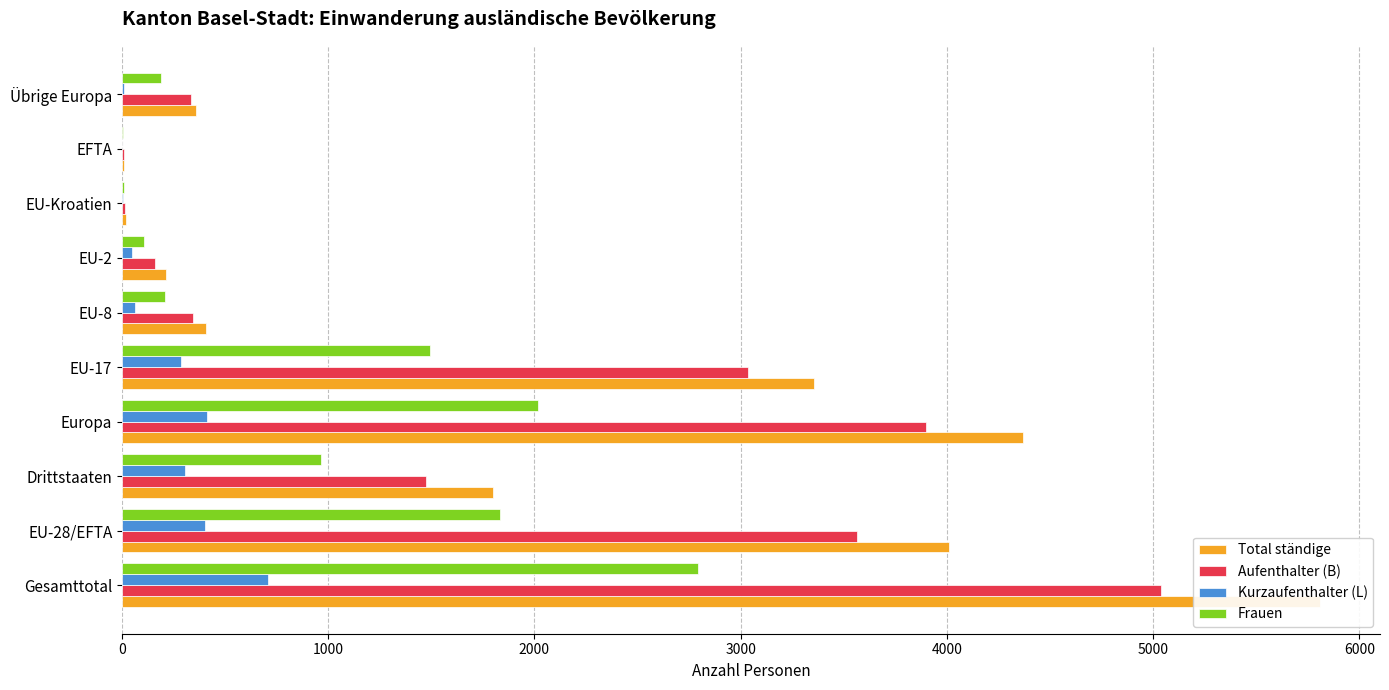

What are all the series names shown in the legend?

Total ständige, Aufenthalter (B), Kurzaufenthalter (L), Frauen